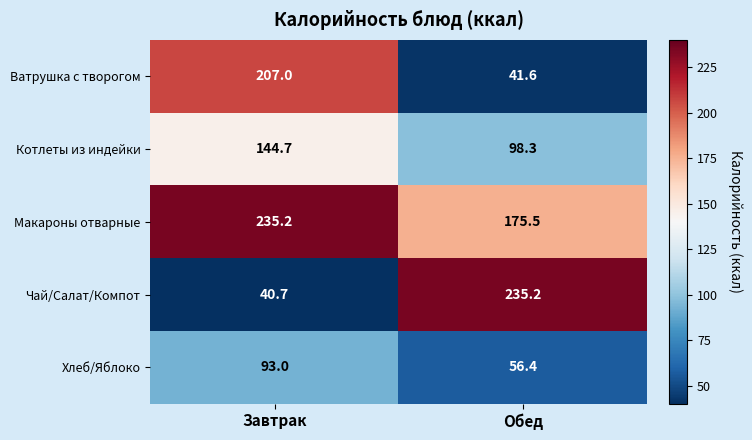

What is the average value of the Ватрушка с творогом series?

124.3